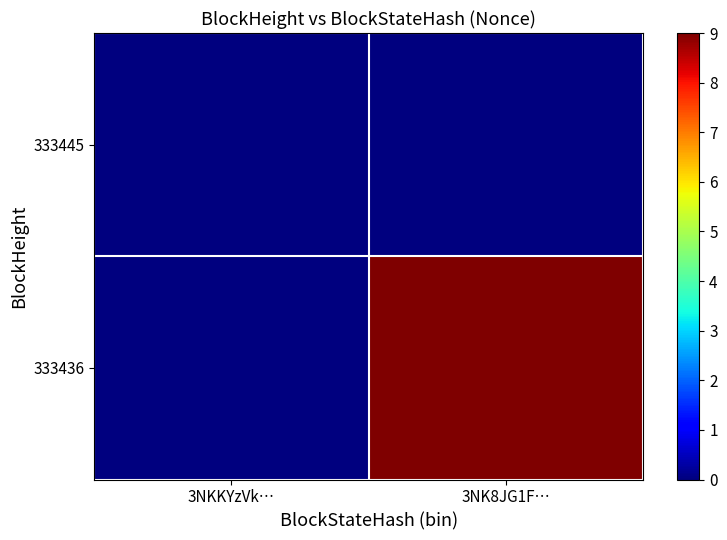

Which series has the largest range (max minus min)?

333436